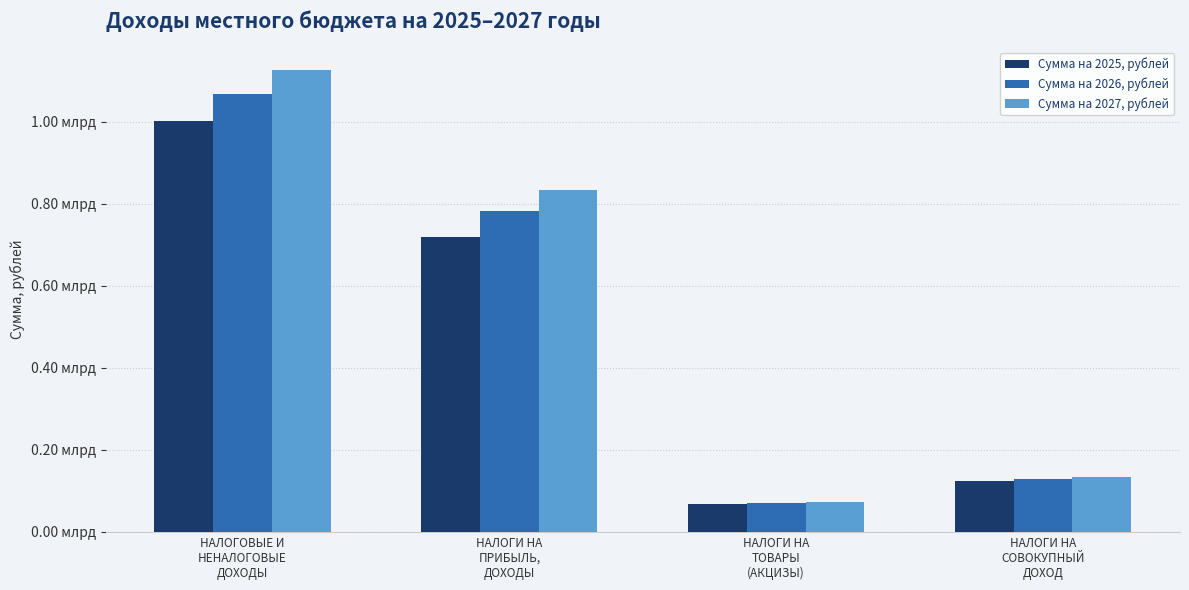

What are all the series names shown in the legend?

Сумма на 2025, рублей, Сумма на 2026, рублей, Сумма на 2027, рублей